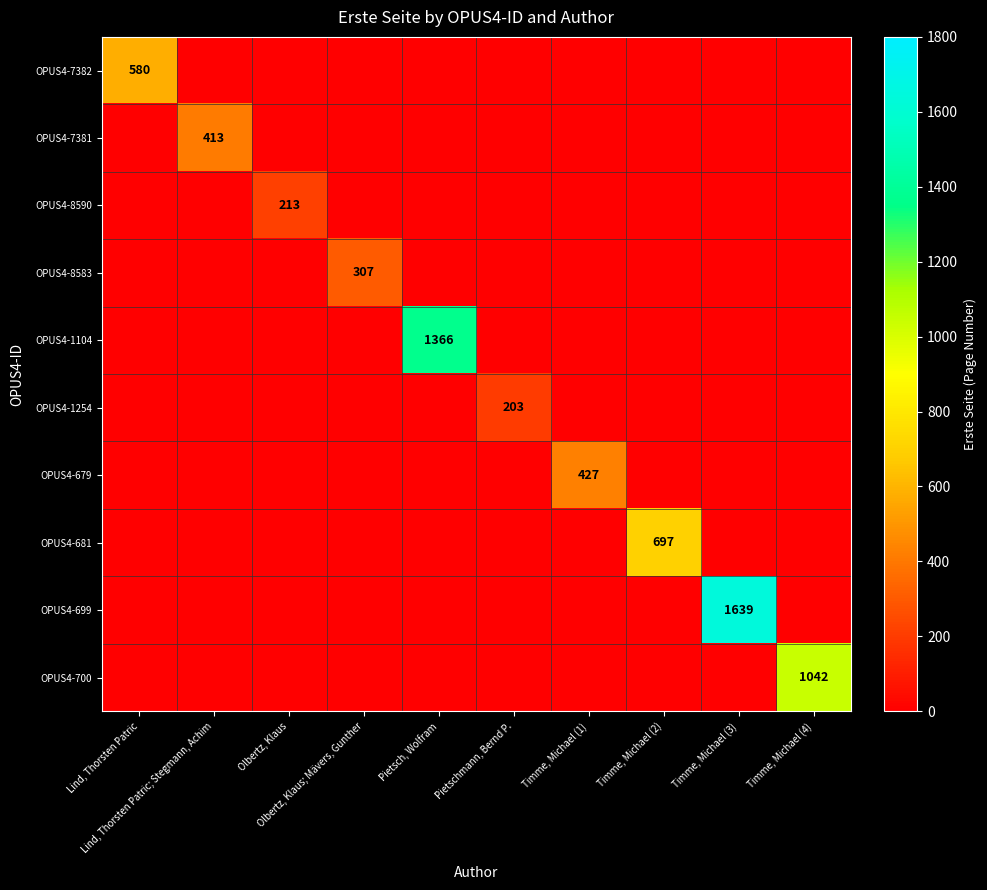

True or false: OPUS4-699 has a value of 806 at Lind, Thorsten Patric.

False